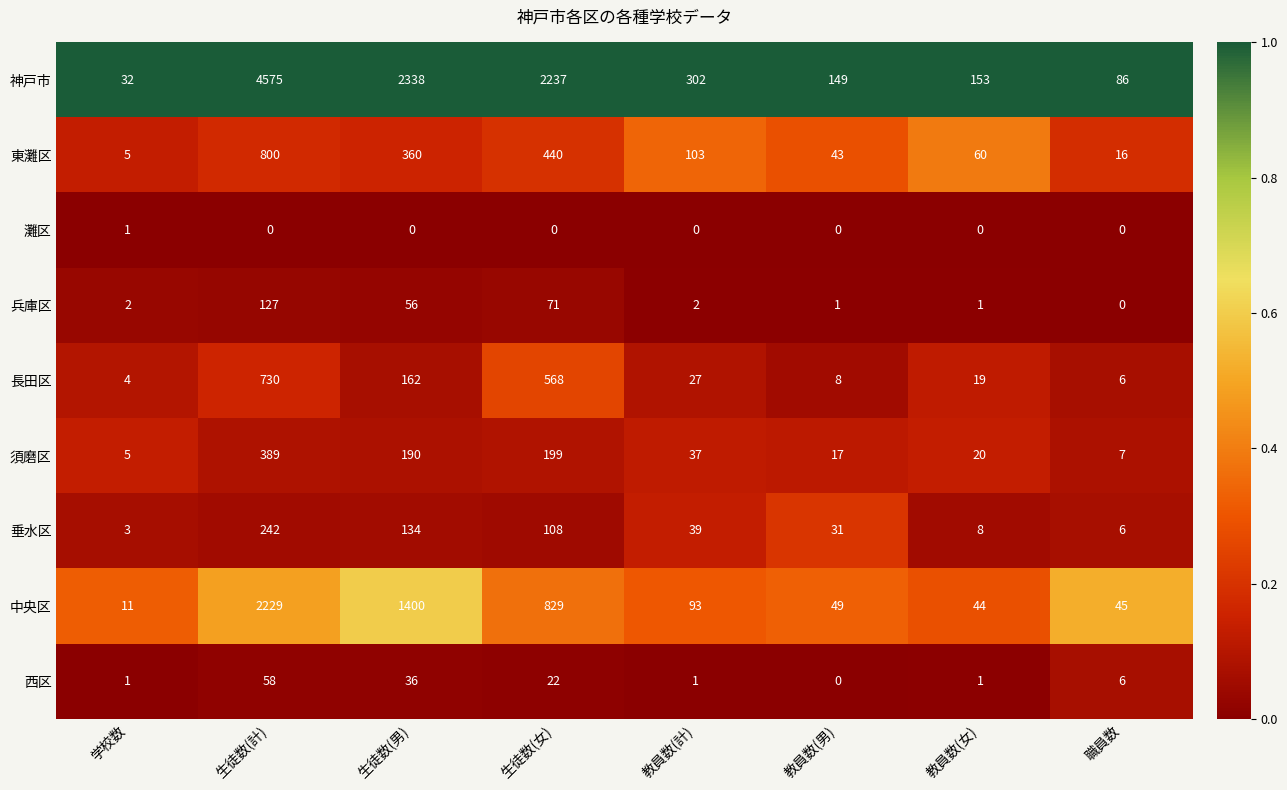

At how many categories does at least one series exceed 0?

8